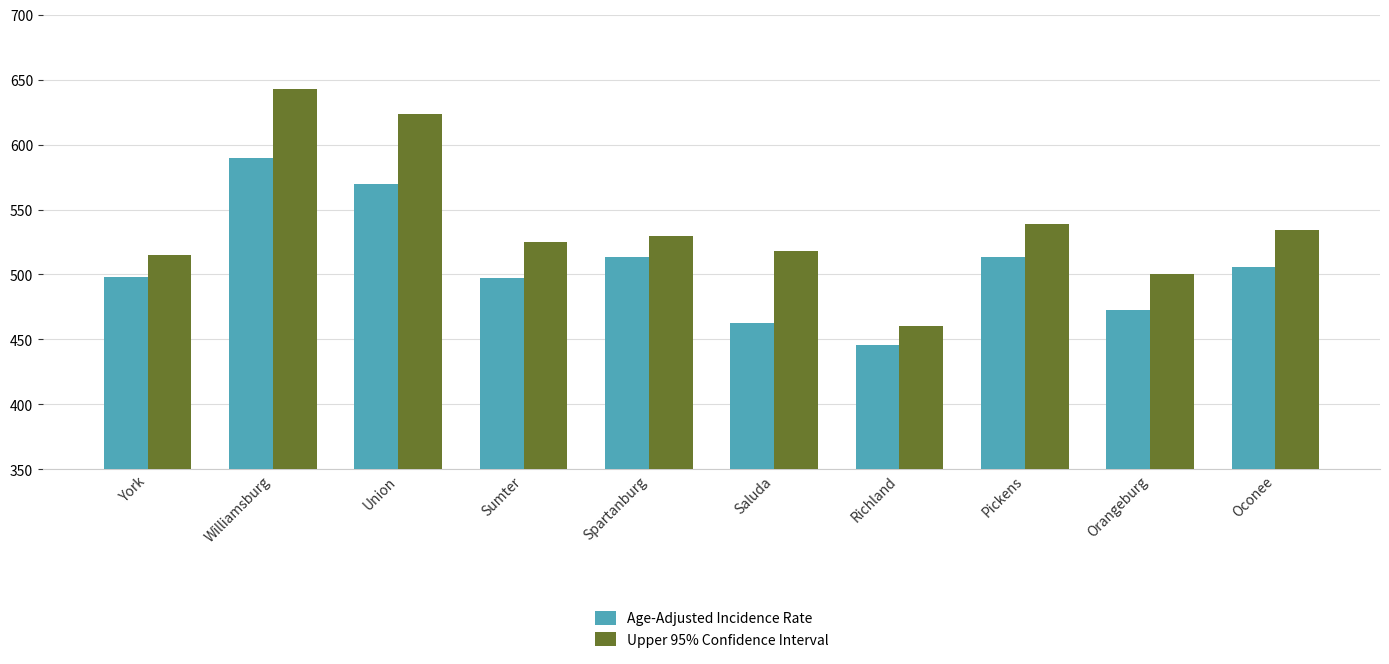

Which series has the widest spread of values?

Upper 95% Confidence Interval